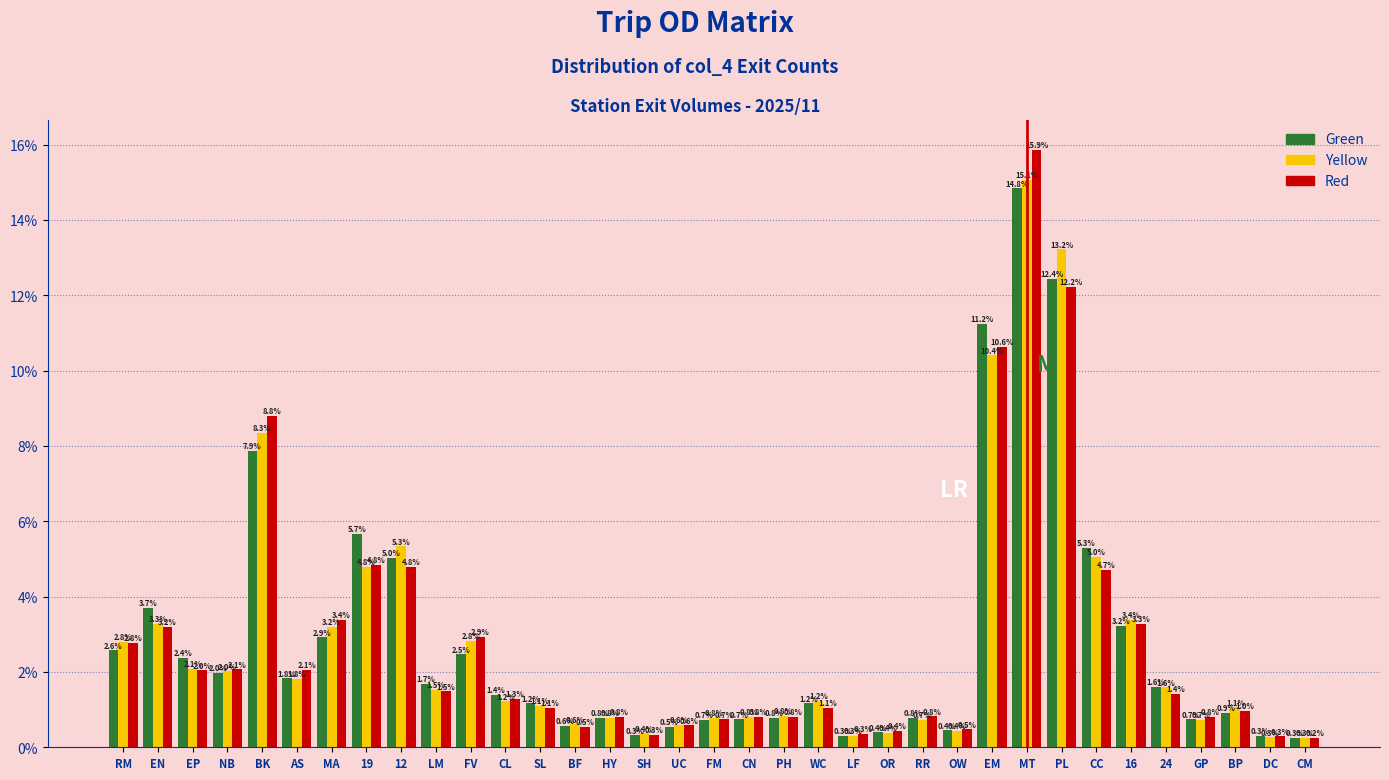

Reading right to left, list all the values displayed in this chart.

Green: 0.3	0.3	0.9	0.7	1.6	3.2	5.3	12.4	14.8	11.2	0.4	0.8	0.4	0.3	1.2	0.8	0.7	0.7	0.5	0.3	0.8	0.6	1.2	1.4	2.5	1.7	5.0	5.7	2.9	1.8	7.9	2.0	2.4	3.7	2.6
Yellow: 0.3	0.3	1.1	0.7	1.6	3.4	5.0	13.2	15.1	10.4	0.4	0.7	0.4	0.3	1.2	0.8	0.8	0.8	0.6	0.4	0.8	0.6	1.1	1.2	2.8	1.5	5.3	4.8	3.2	1.8	8.3	2.0	2.1	3.3	2.8
Red: 0.2	0.3	1.0	0.8	1.4	3.3	4.7	12.2	15.9	10.6	0.5	0.8	0.4	0.3	1.1	0.8	0.8	0.7	0.6	0.3	0.8	0.5	1.1	1.3	2.9	1.5	4.8	4.8	3.4	2.1	8.8	2.1	2.0	3.2	2.8